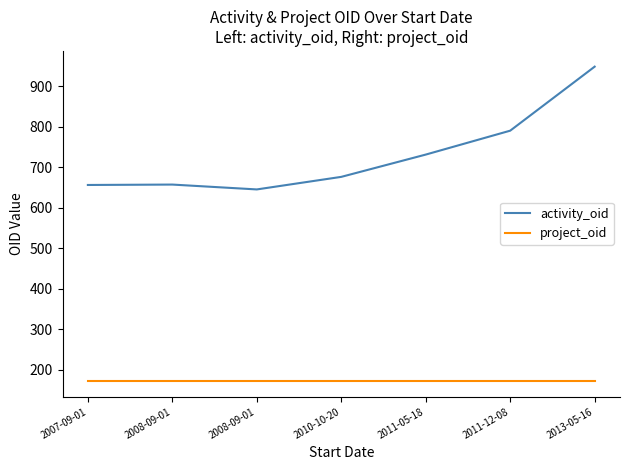

Does the chart have visible grid lines?

No